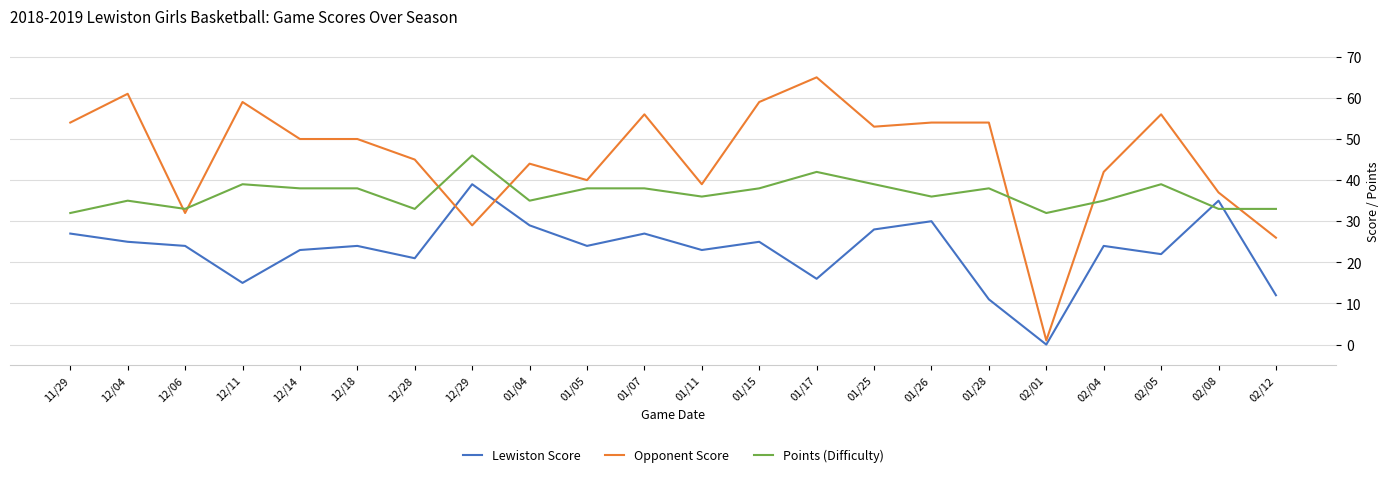

Rank the series by their average value, from lowest to highest.

Lewiston Score, Points (Difficulty), Opponent Score